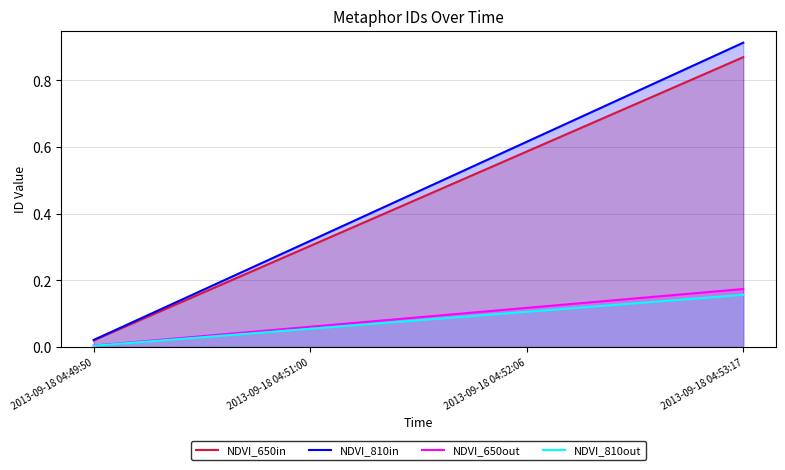

Which series changed the most between 2013-09-18 04:49:50 and 2013-09-18 04:51:00?

NDVI_810in